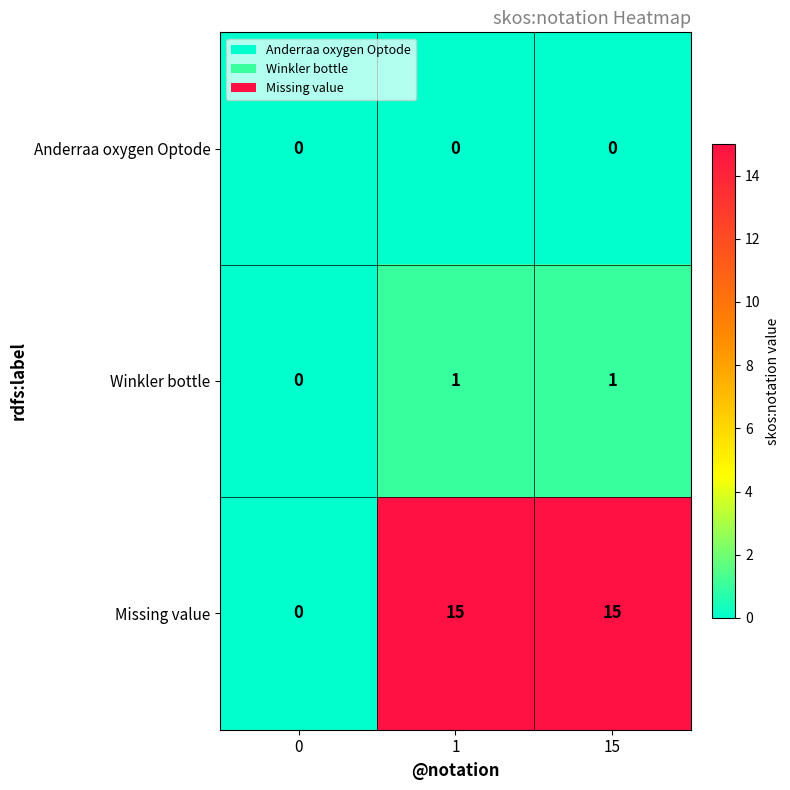

What is the maximum value shown in the chart?

15